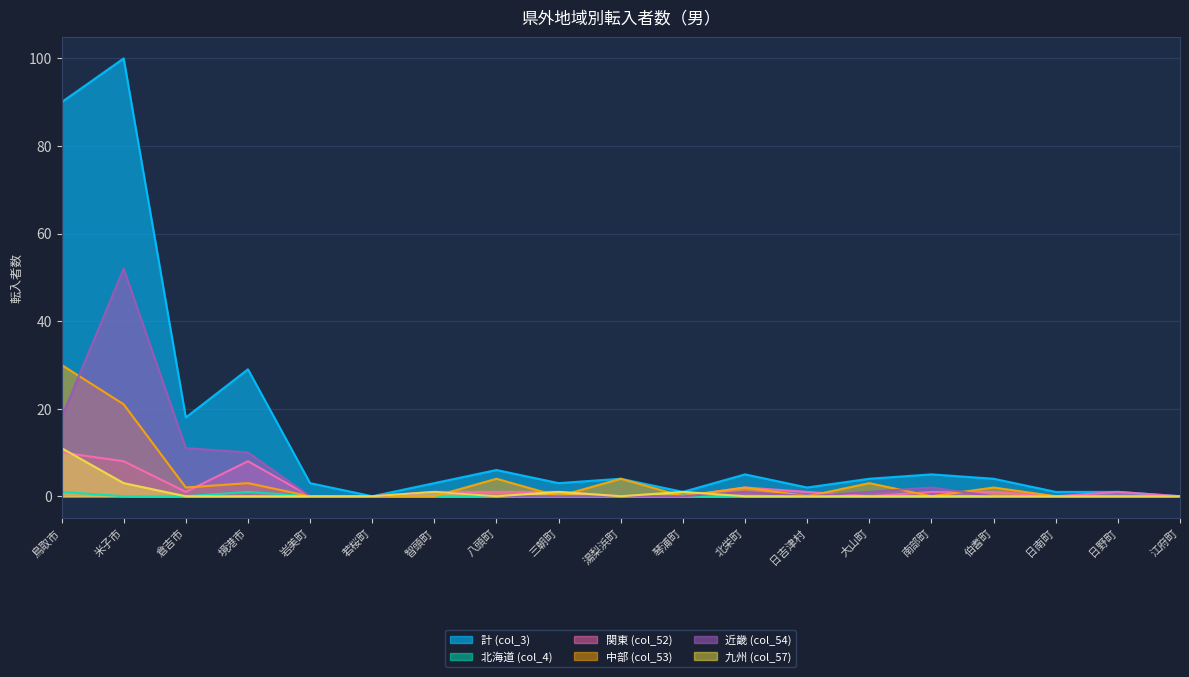

Which series has the widest spread of values?

計 (col_3)